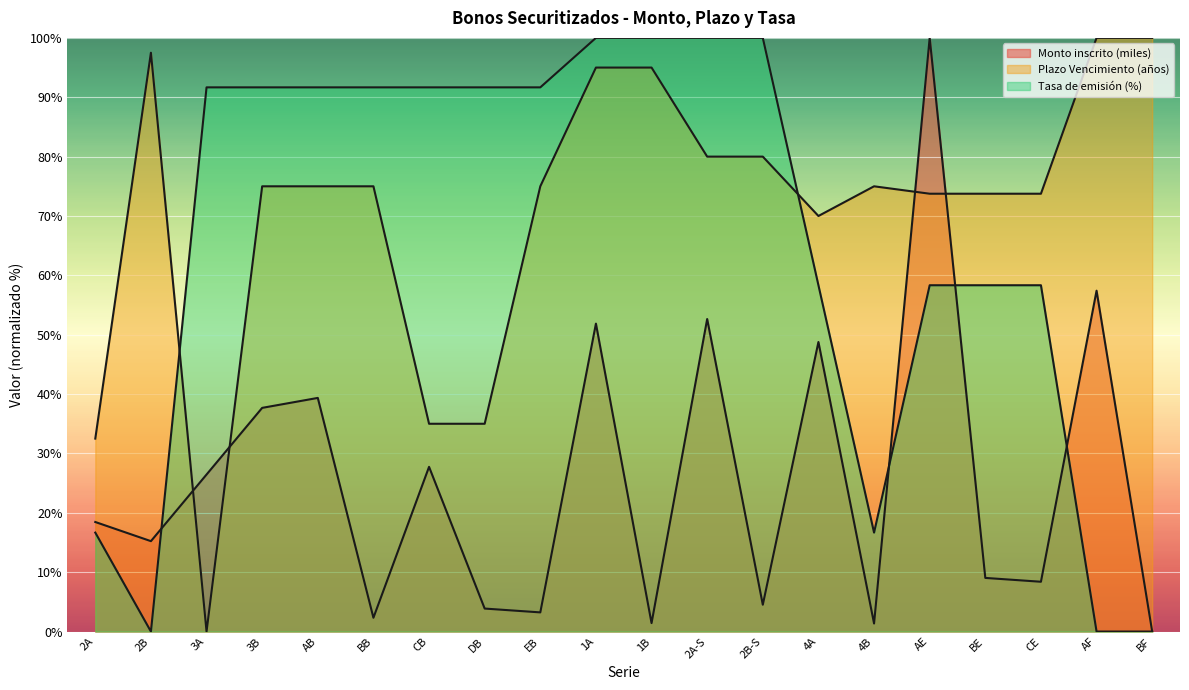

What is the sum of the Monto inscrito (miles) values at AB and 2A-S?

92.0